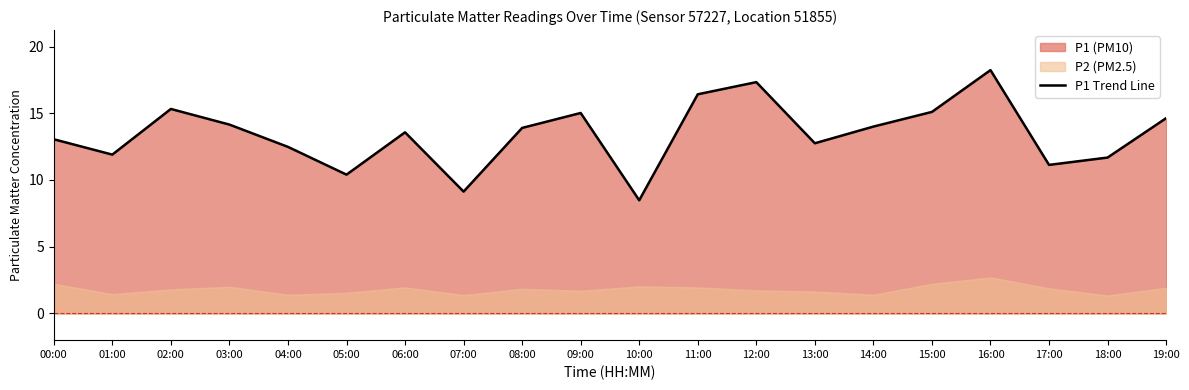

What is the difference between the second highest and second lowest values?

8.2